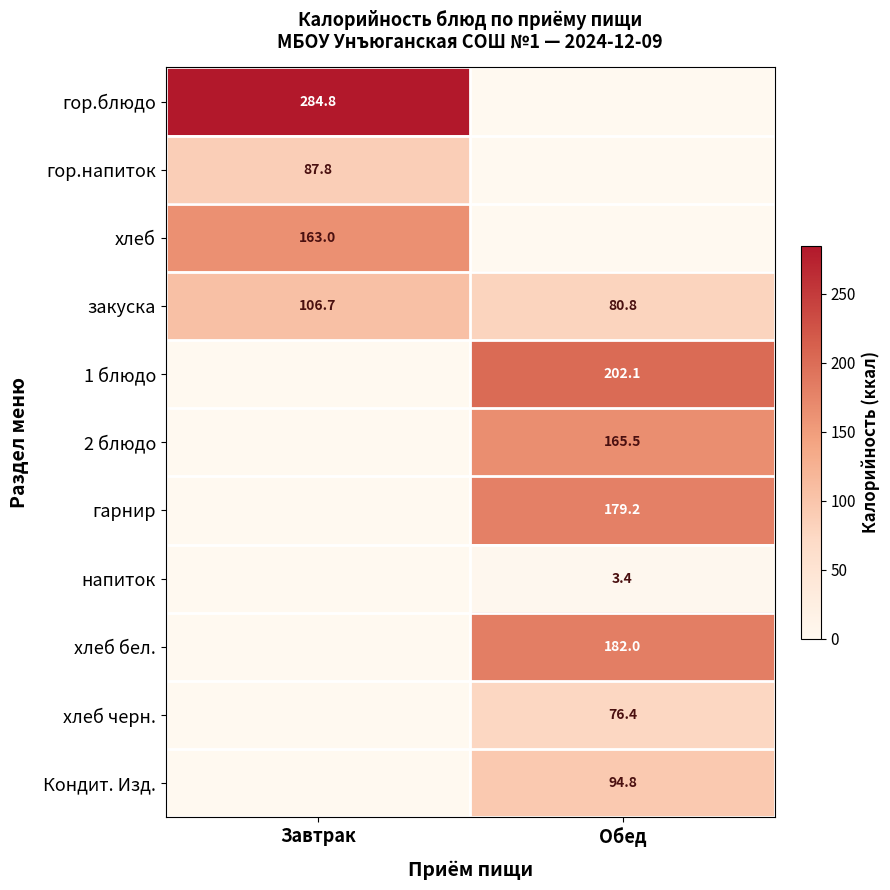

The 2 блюдо series shows 43.5 at Обед. True or false?

False